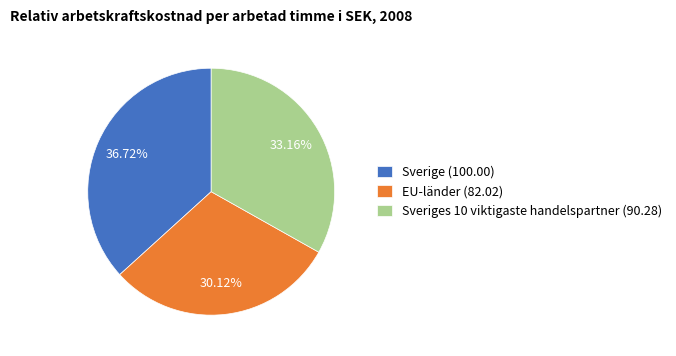

Rank the categories by value from lowest to highest.

EU-länder (82.02), Sveriges 10 viktigaste handelspartner (90.28), Sverige (100.00)